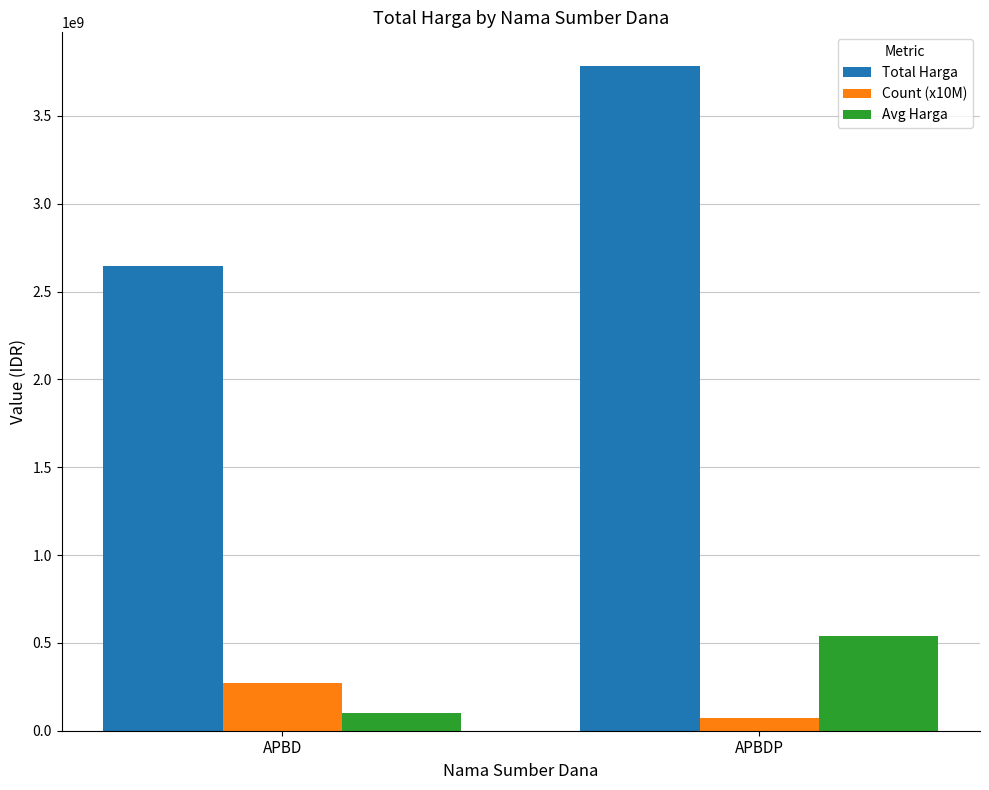

The Avg Harga series shows 541002257 at APBDP. True or false?

True